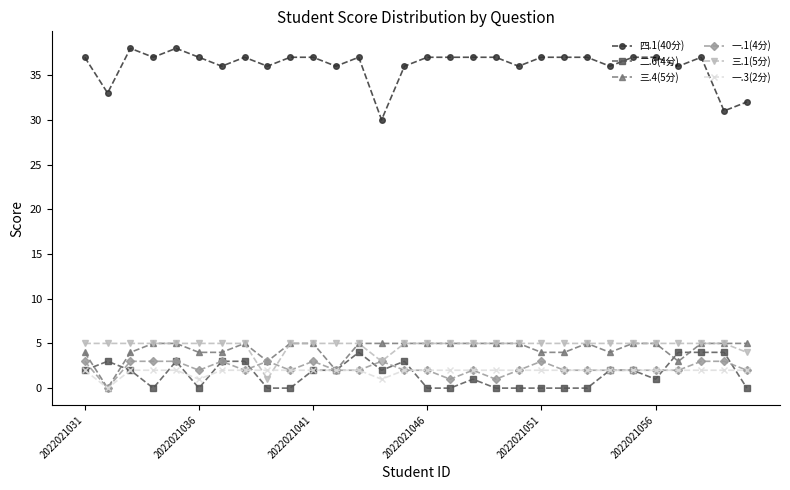

At how many categories does at least one series exceed 22?

30